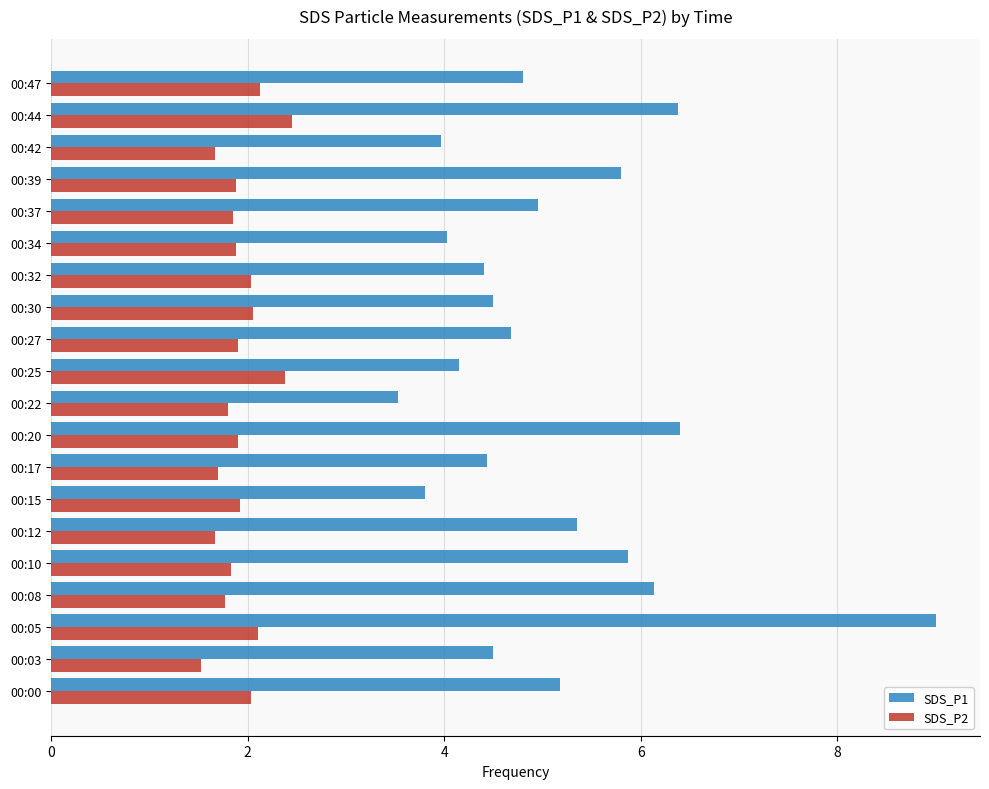

Which series has the largest total across all categories?

SDS_P1